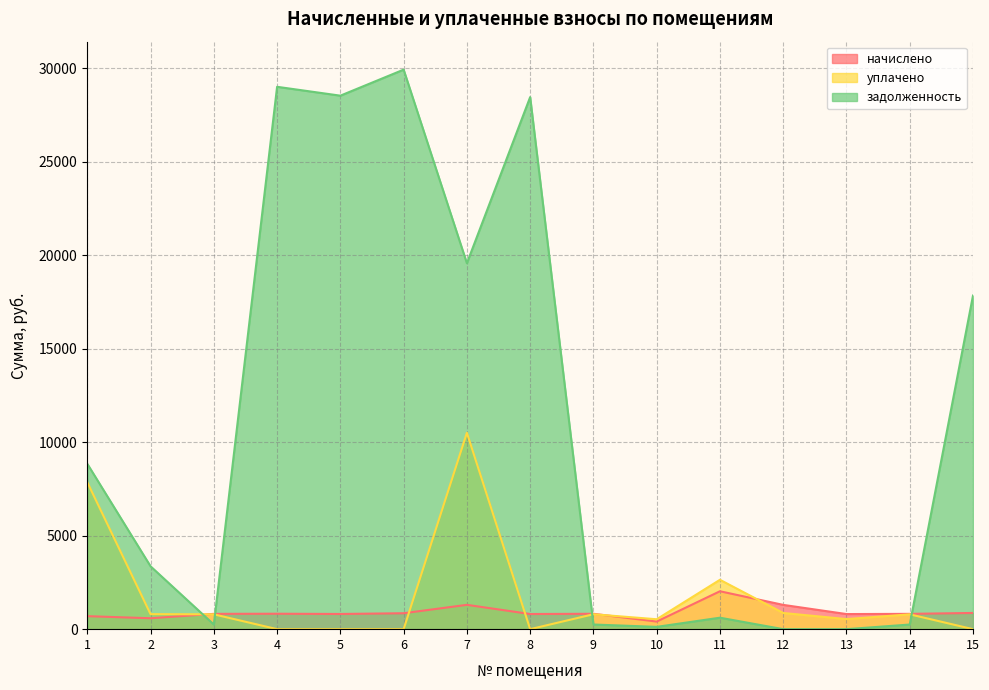

After their last crossing, which series has the higher values: начислено or уплачено?

начислено